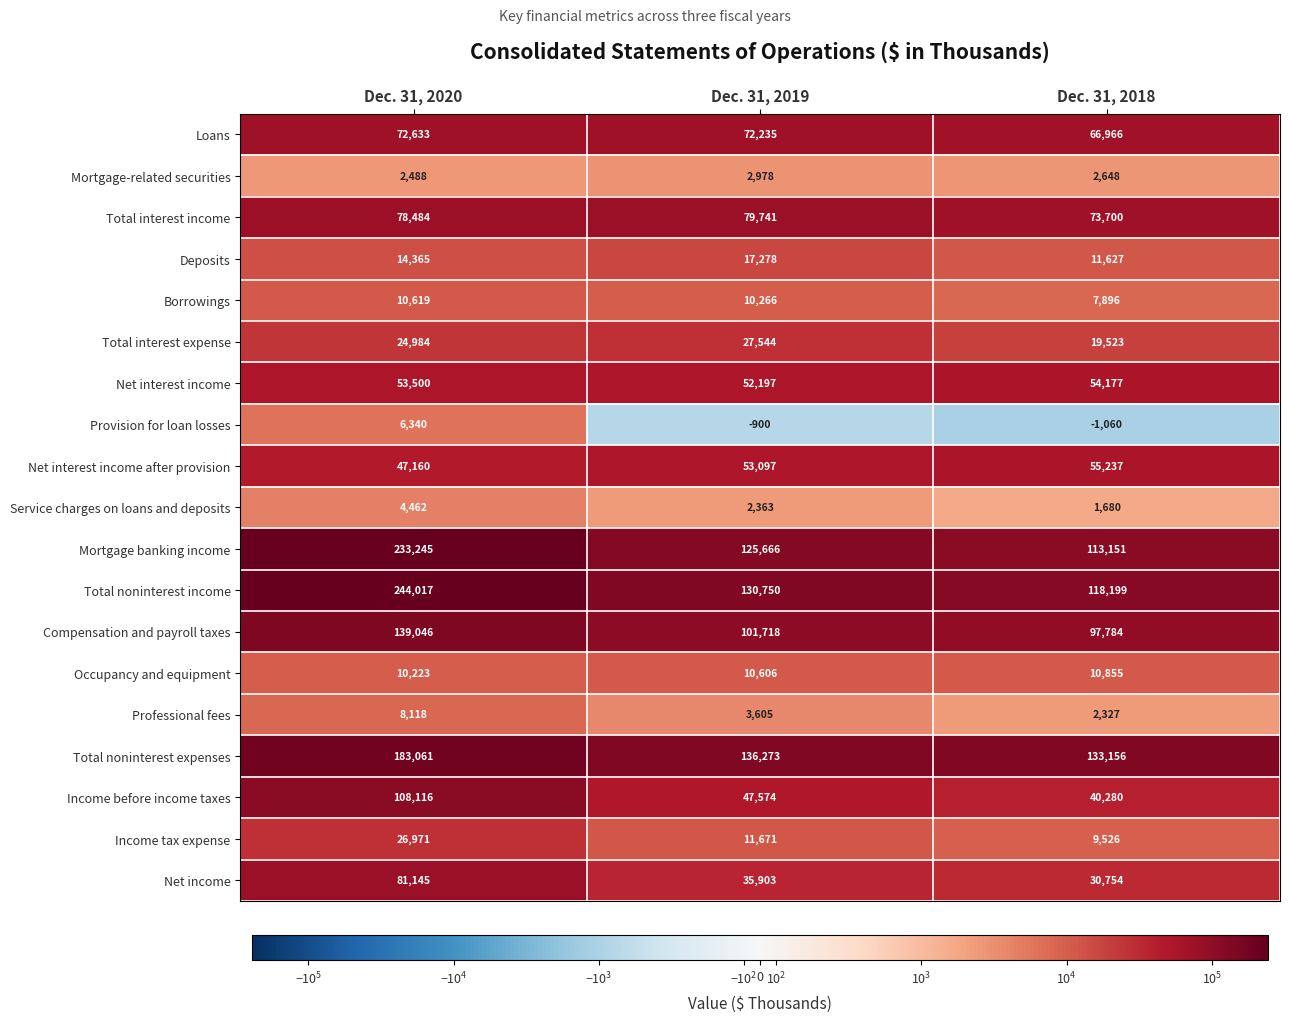

Read the Borrowings value at Dec. 31, 2020, to the nearest 100.

10600